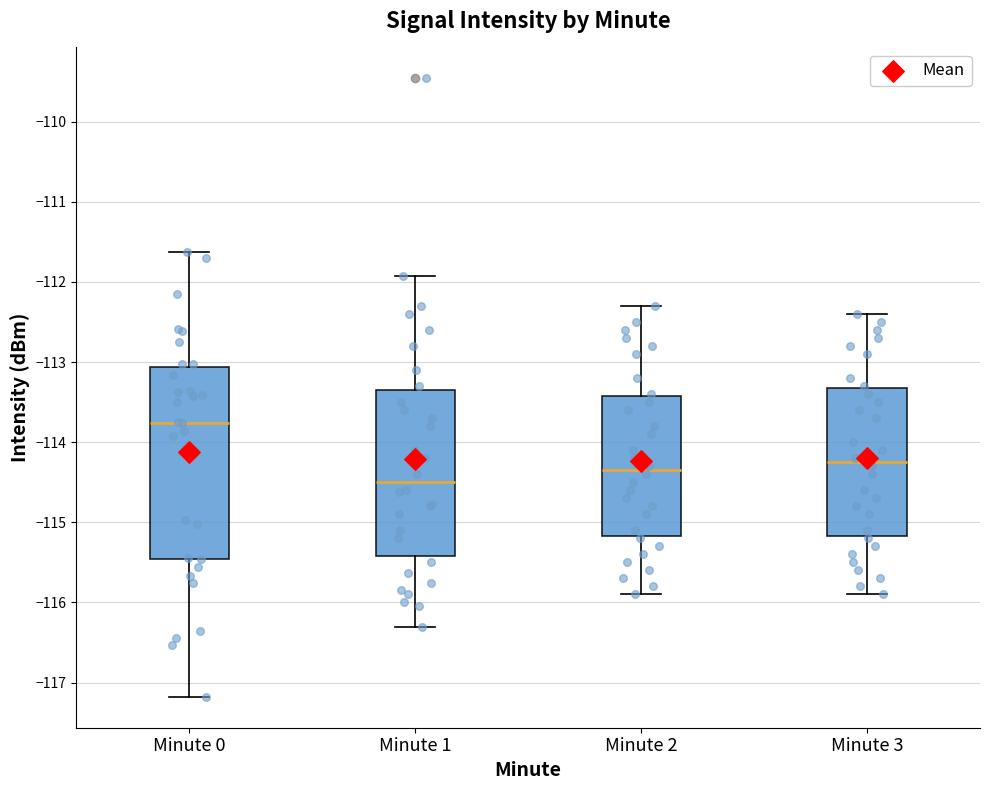

Which box is the tallest, from its lower edge to its upper edge?

Minute 0